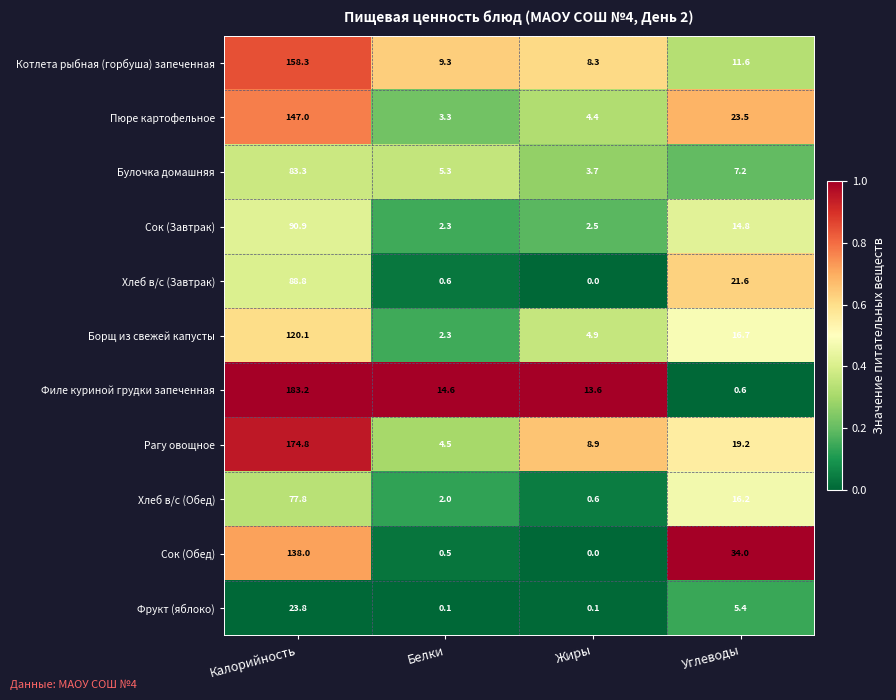

How many values in the Хлеб в/с (Завтрак) series are below 21?

2